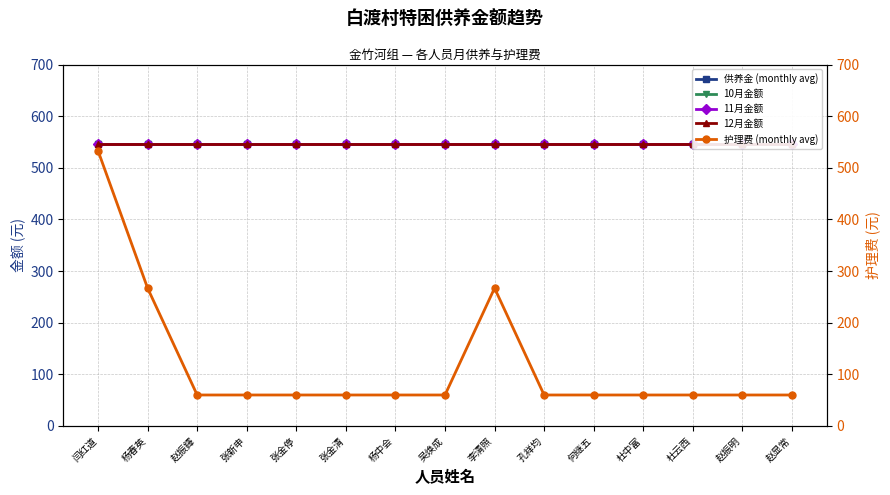

The value of 供养金 (monthly avg) at 赵显常 is 546. True or false?

True